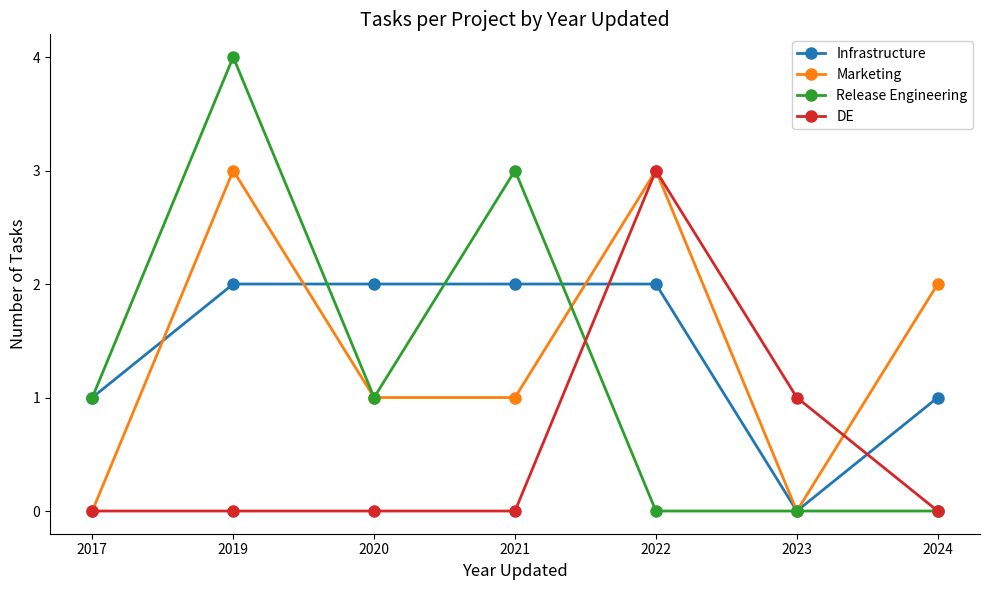

At which category is the sum across all series the highest?

2019